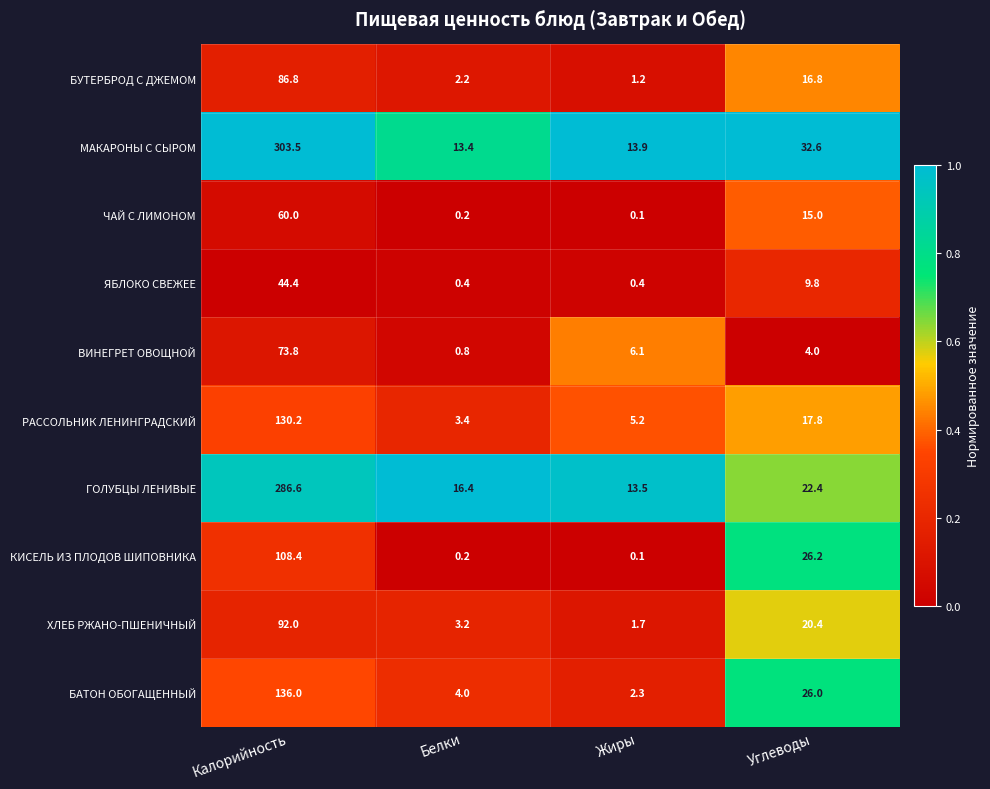

What is the sum of all КИСЕЛЬ ИЗ ПЛОДОВ ШИПОВНИКА values?

134.9